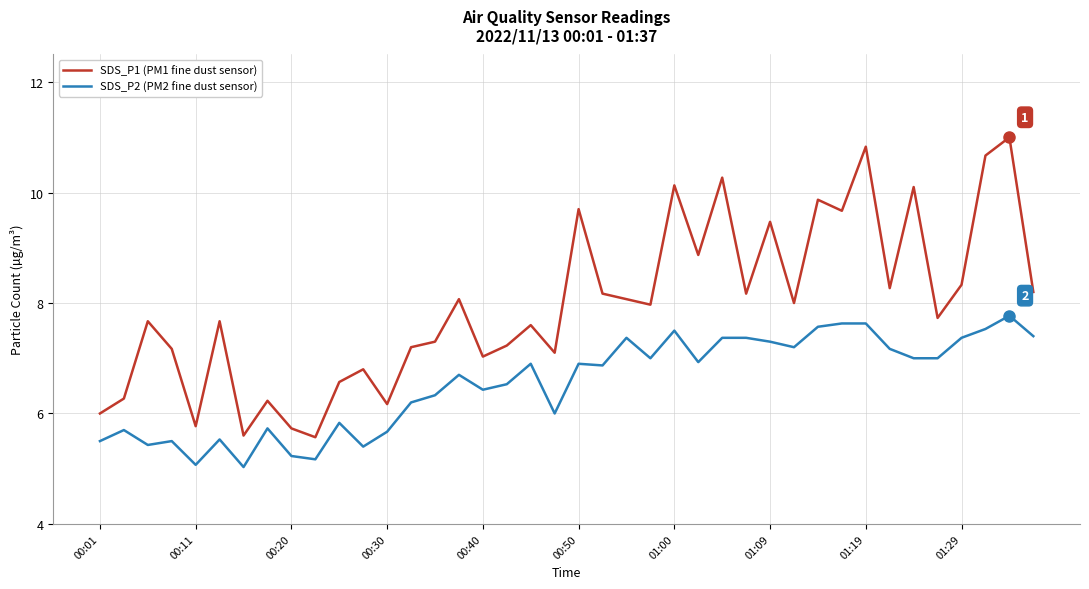

True or false: SDS_P1 (PM1 fine dust sensor) and SDS_P2 (PM2 fine dust sensor) intersect in this chart.

False